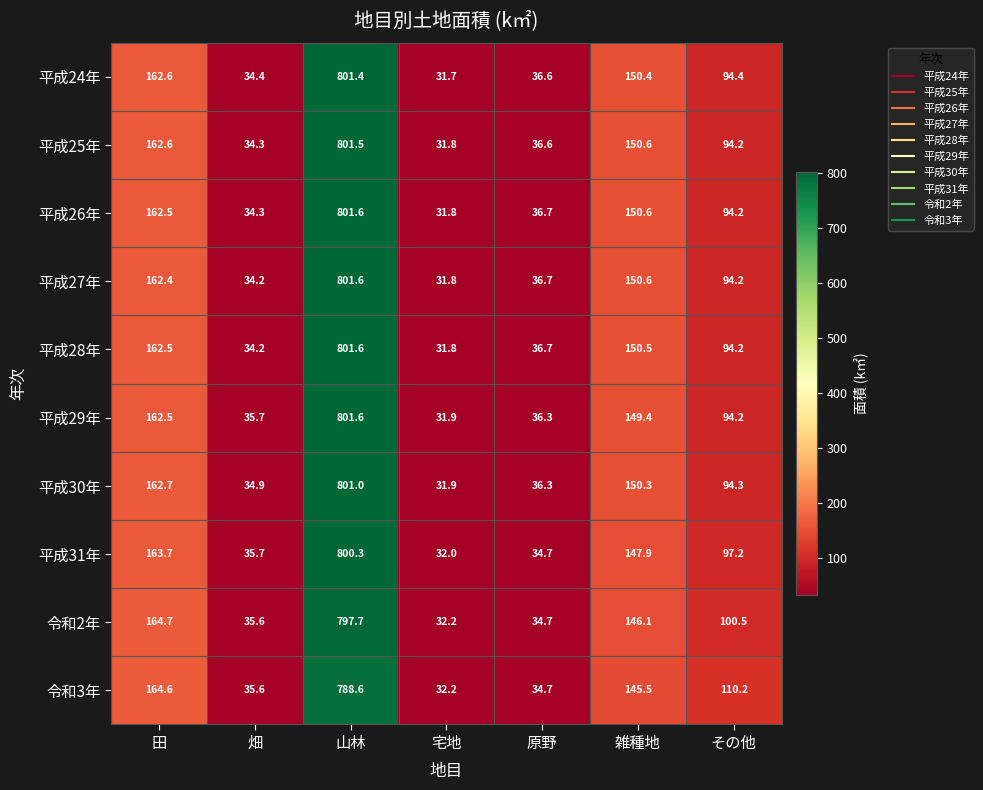

Which category has the lowest value across all series?

宅地